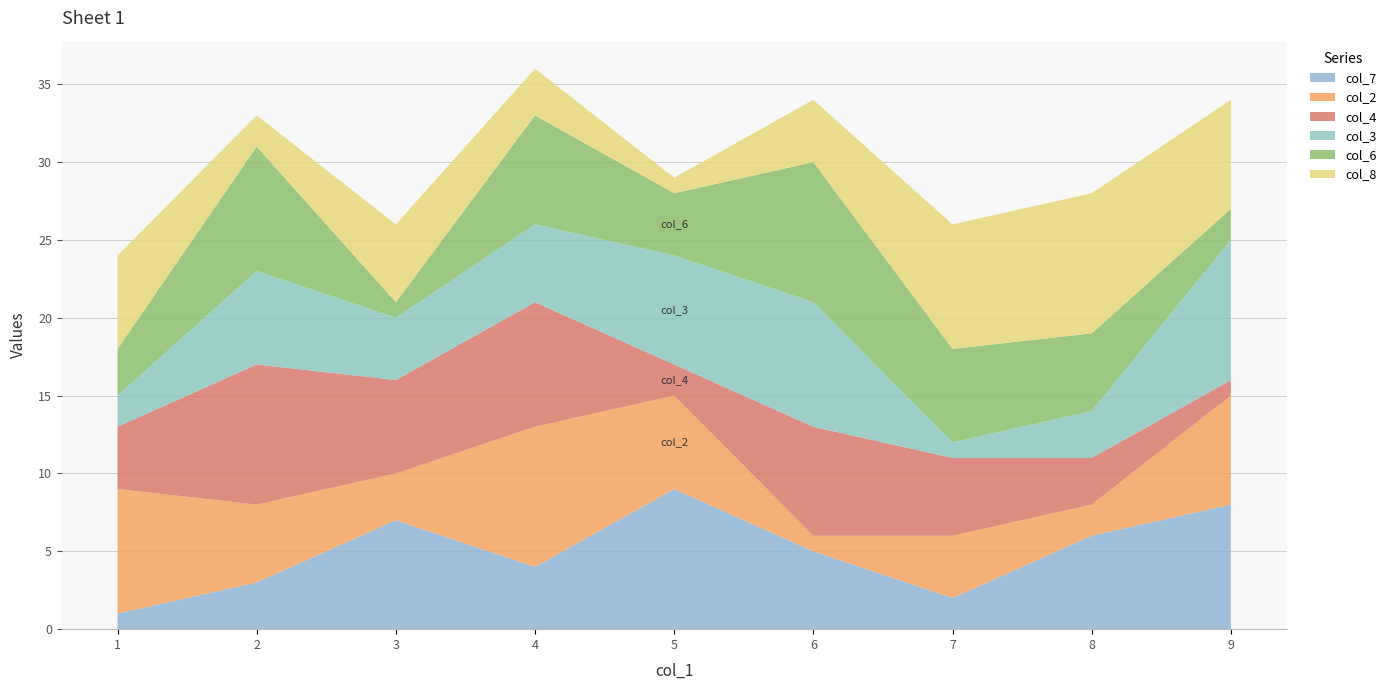

Reading right to left, list all the values displayed in this chart.

col_7: 8	6	2	5	9	4	7	3	1
col_2: 7	2	4	1	6	9	3	5	8
col_4: 1	3	5	7	2	8	6	9	4
col_3: 9	3	1	8	7	5	4	6	2
col_6: 2	5	6	9	4	7	1	8	3
col_8: 7	9	8	4	1	3	5	2	6